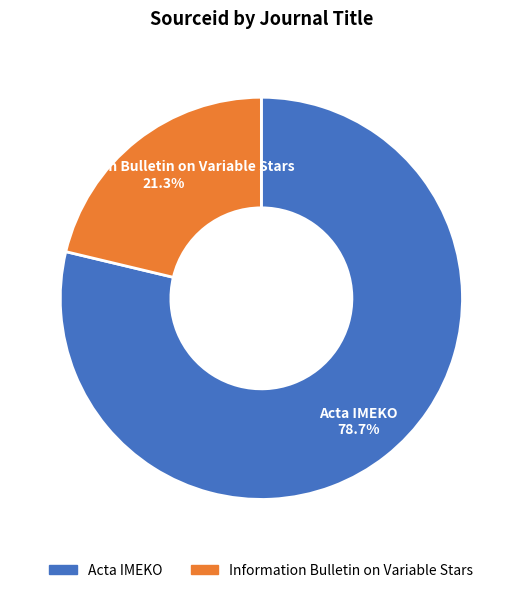

To the nearest percent, what is the average slice percentage?

50%